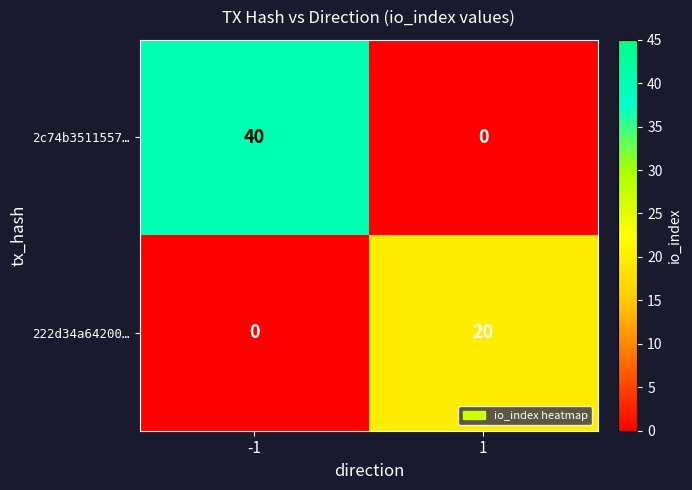

The 2c74b3511557… series shows 18 at 1. True or false?

False